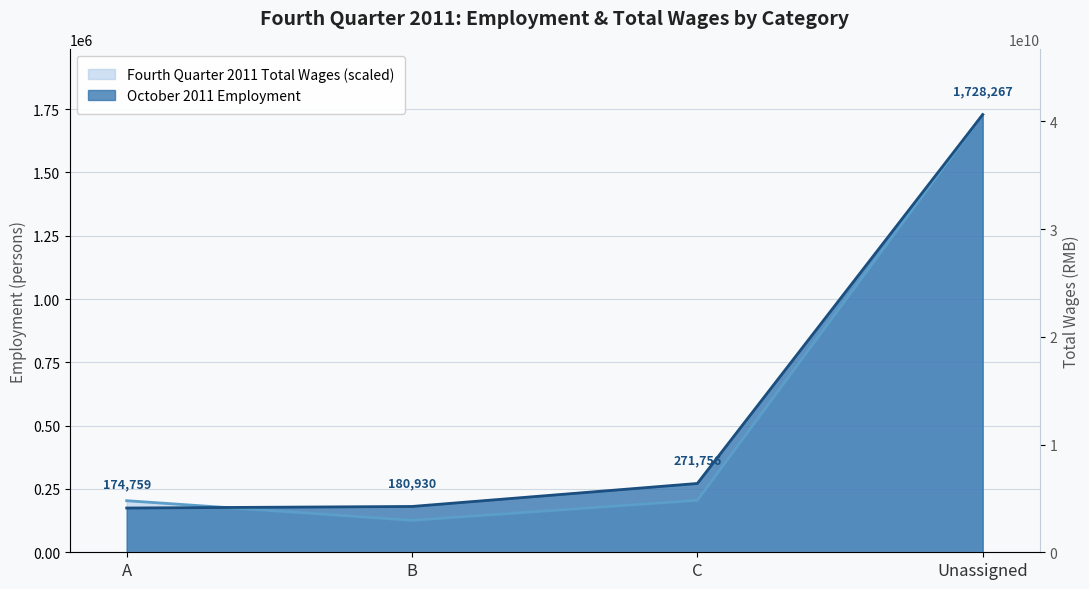

What is the average value of the October 2011 Employment series?

588928.0